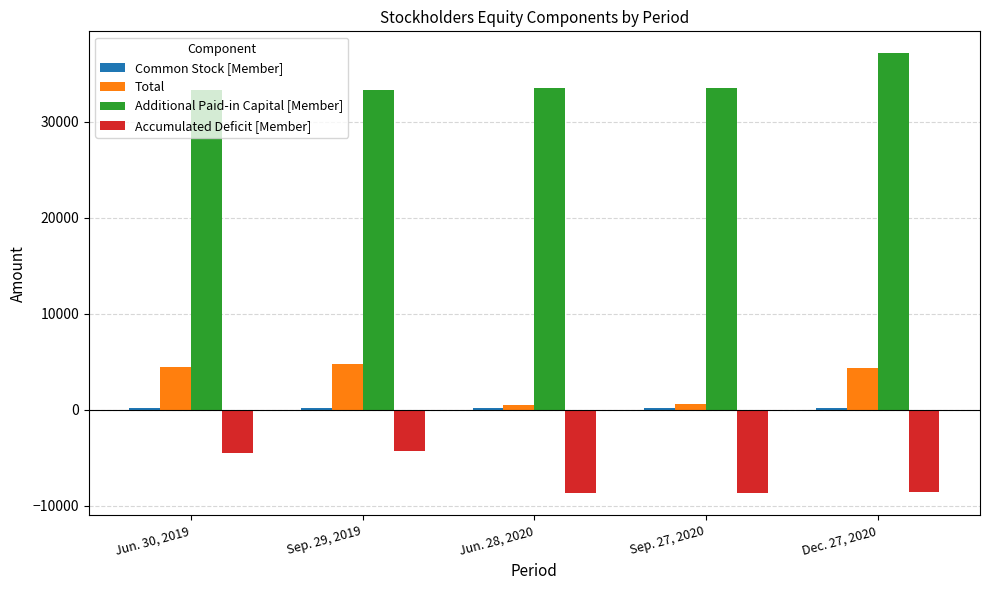

Does the chart contain any negative values?

Yes